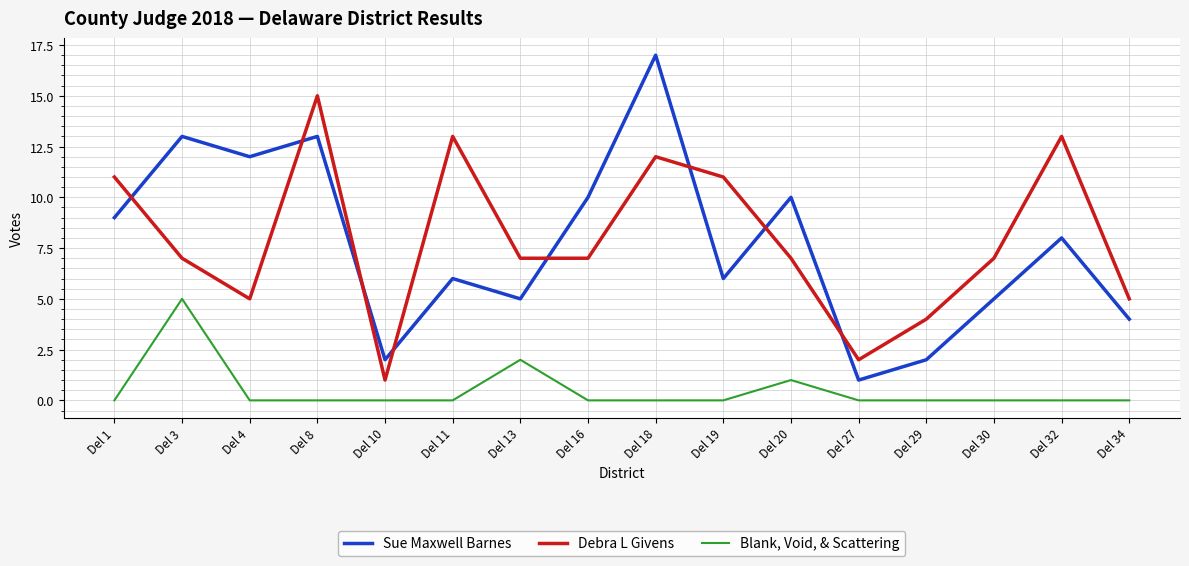

What are all the series names shown in the legend?

Sue Maxwell Barnes, Debra L Givens, Blank, Void, & Scattering